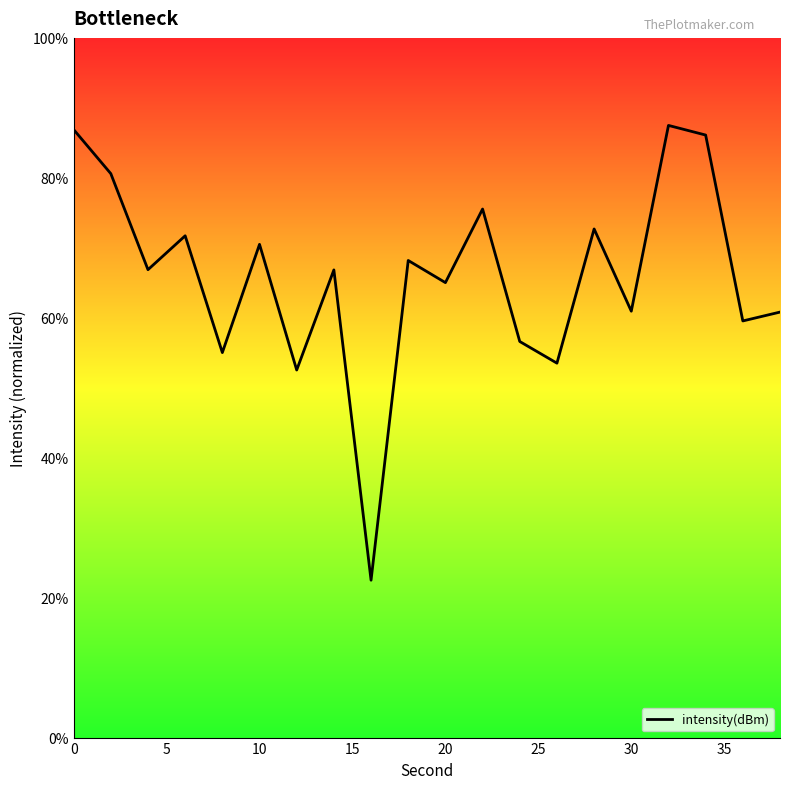

What is the difference between the second highest and second lowest values?

34.4